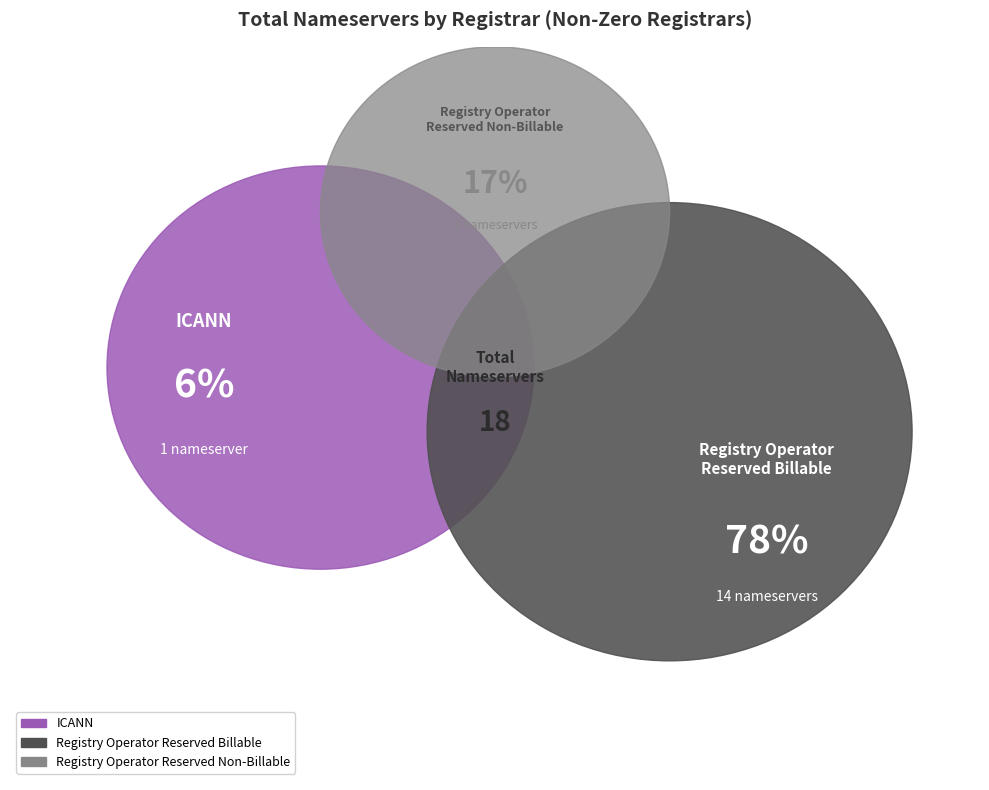

Is it true that Blacknight Internet Solutions is 0% of the pie?

True